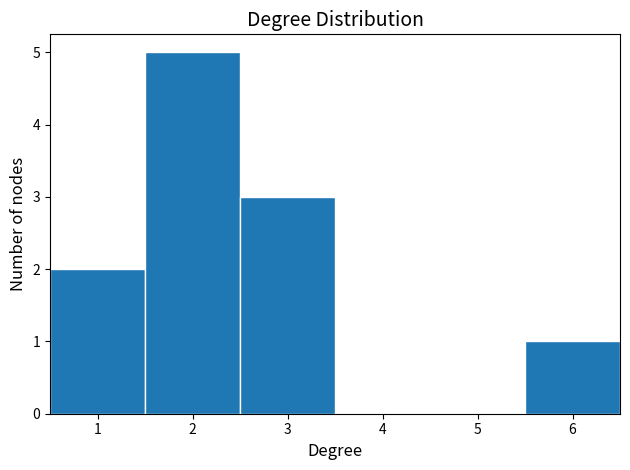

Reading left to right, list every bar in this chart as the range it spans on the x-axis followed by its height. The values are not printed on the chart, so give them approximately, as read against the axis.

0.5 to 1.5: 2
1.5 to 2.5: 5
2.5 to 3.5: 3
3.5 to 4.5: 0
4.5 to 5.5: 0
5.5 to 6.5: 1